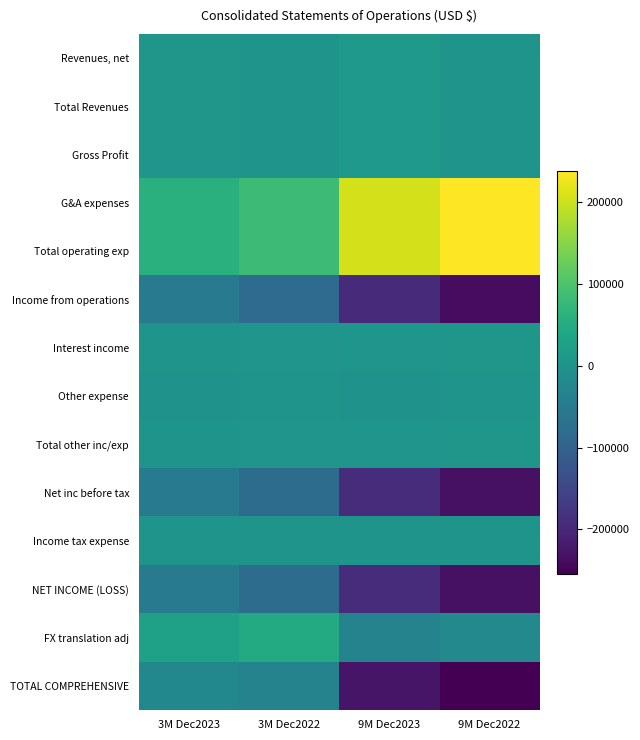

Reading right to left, list all the values displayed in this chart.

Revenues, net: 9M Dec2022=154	9M Dec2023=12730	3M Dec2022=154	3M Dec2023=6967
Total Revenues: 9M Dec2022=167	9M Dec2023=12730	3M Dec2022=167	3M Dec2023=6967
Gross Profit: 9M Dec2022=167	9M Dec2023=12730	3M Dec2022=167	3M Dec2023=6967
G&A expenses: 9M Dec2022=238763	9M Dec2023=206951	3M Dec2022=82900	3M Dec2023=58602
Total operating exp: 9M Dec2022=238763	9M Dec2023=206951	3M Dec2022=82900	3M Dec2023=58602
Income from operations: 9M Dec2022=-238596	9M Dec2023=-194221	3M Dec2022=-82733	3M Dec2023=-51635
Interest income: 9M Dec2022=6078	9M Dec2023=4081	3M Dec2022=2987	3M Dec2023=1342
Other expense: 9M Dec2022=0	9M Dec2023=-1280	3M Dec2022=0	3M Dec2023=-1381
Total other inc/exp: 9M Dec2022=6078	9M Dec2023=2801	3M Dec2022=2987	3M Dec2023=-39
Net inc before tax: 9M Dec2022=-232518	9M Dec2023=-191420	3M Dec2022=-79746	3M Dec2023=-51674
Income tax expense: 9M Dec2022=470	9M Dec2023=428	3M Dec2022=-8	3M Dec2023=-7
NET INCOME (LOSS): 9M Dec2022=-232988	9M Dec2023=-191848	3M Dec2022=-79738	3M Dec2023=-51667
FX translation adj: 9M Dec2022=-21485	9M Dec2023=-34455	3M Dec2022=46820	3M Dec2023=27881
TOTAL COMPREHENSIVE: 9M Dec2022=-254473	9M Dec2023=-226303	3M Dec2022=-32918	3M Dec2023=-23786